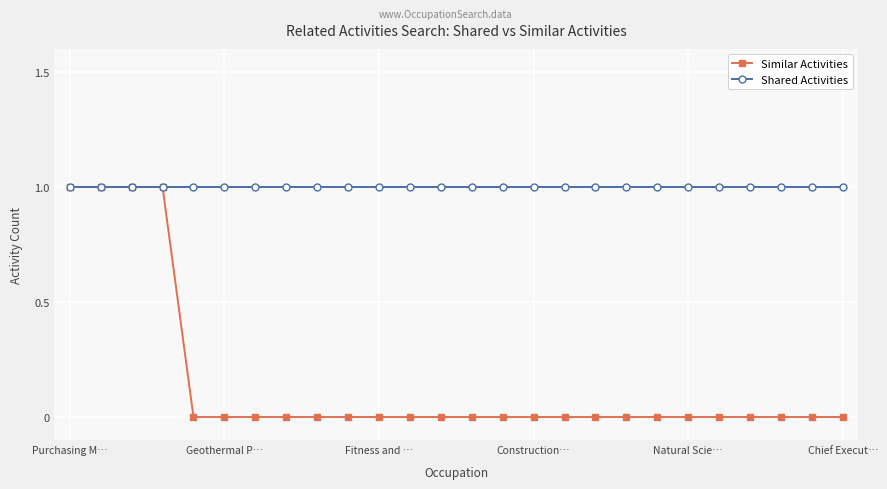

What is the value of the Shared Activities point at the 21st from the left?

1